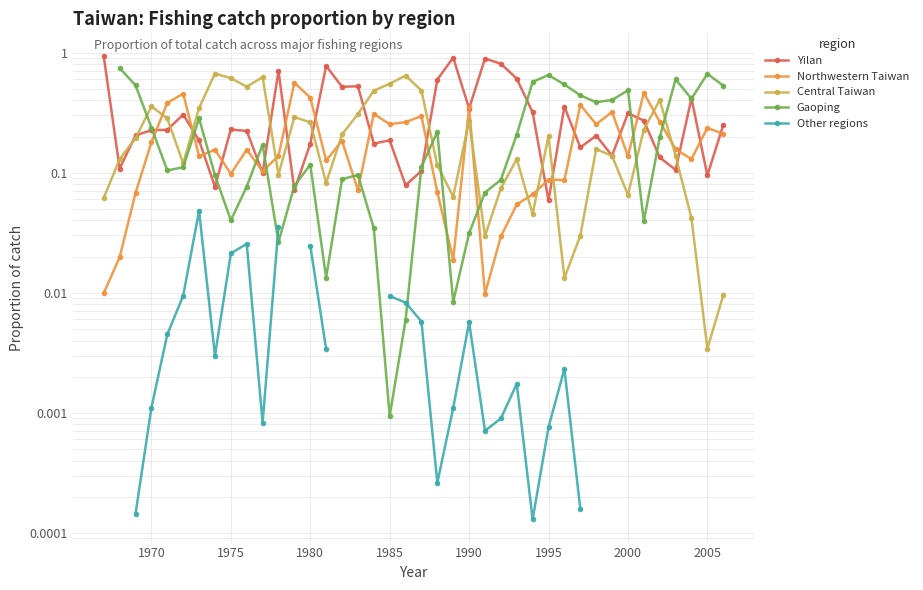

At how many categories does at least one series exceed 0?

40